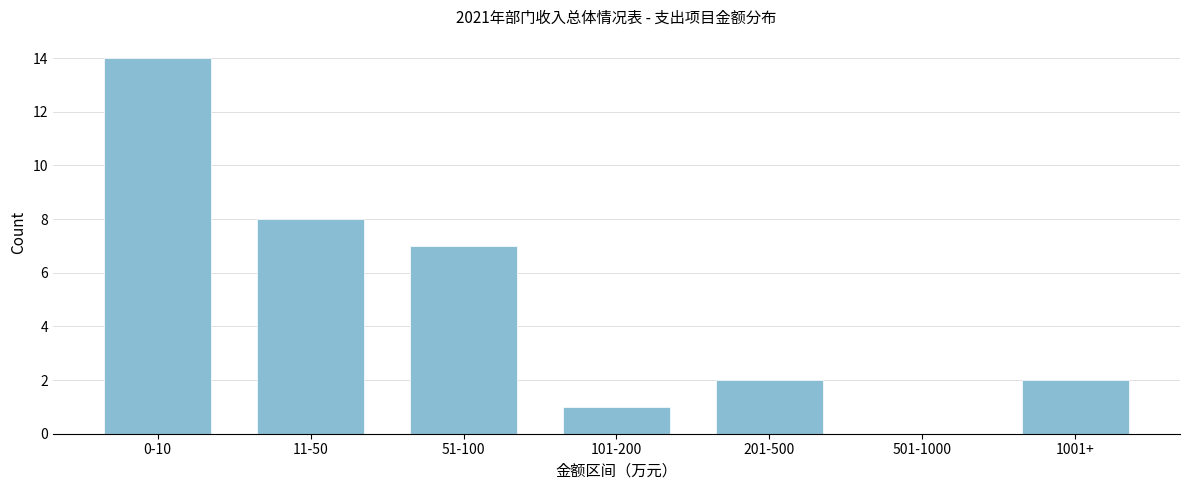

Reading left to right, what are all the values shown in this chart?

0-10=14	11-50=8	51-100=7	101-200=1	201-500=2	501-1000=0	1001+=2